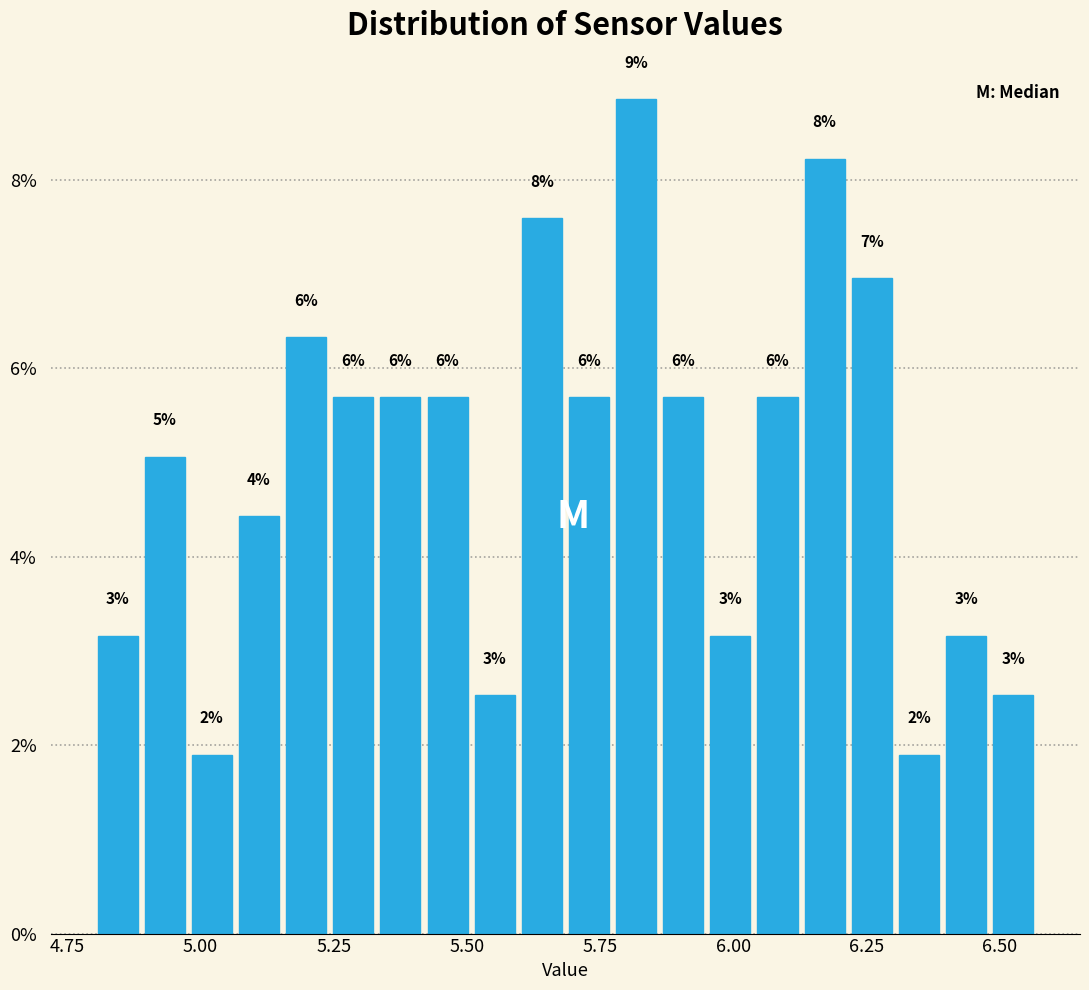

Around what value on the x-axis is the tallest bar? Give the approximate position of its centre, as read against the axis.

5.80